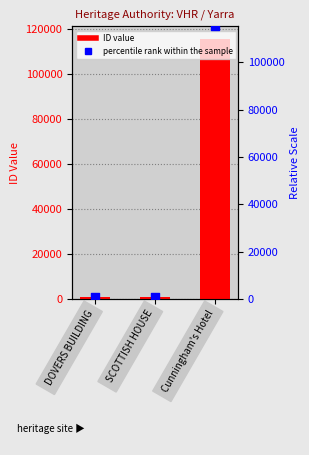

Which series reaches the minimum Y coordinate?

ID